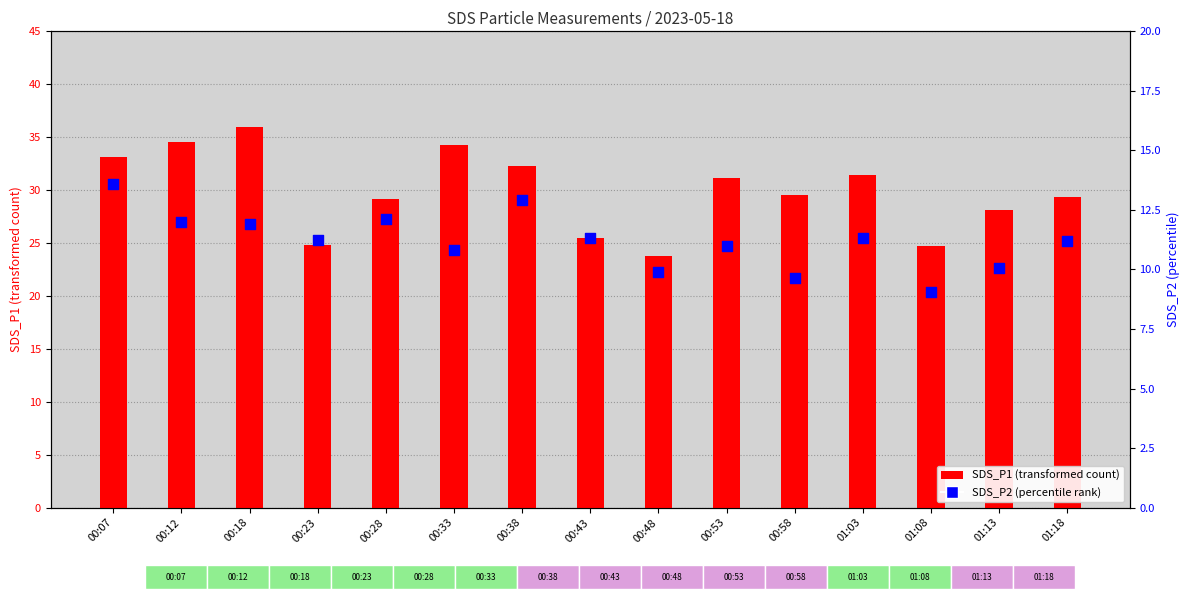

Which series has the widest spread of Y values?

SDS_P1 (transformed count)